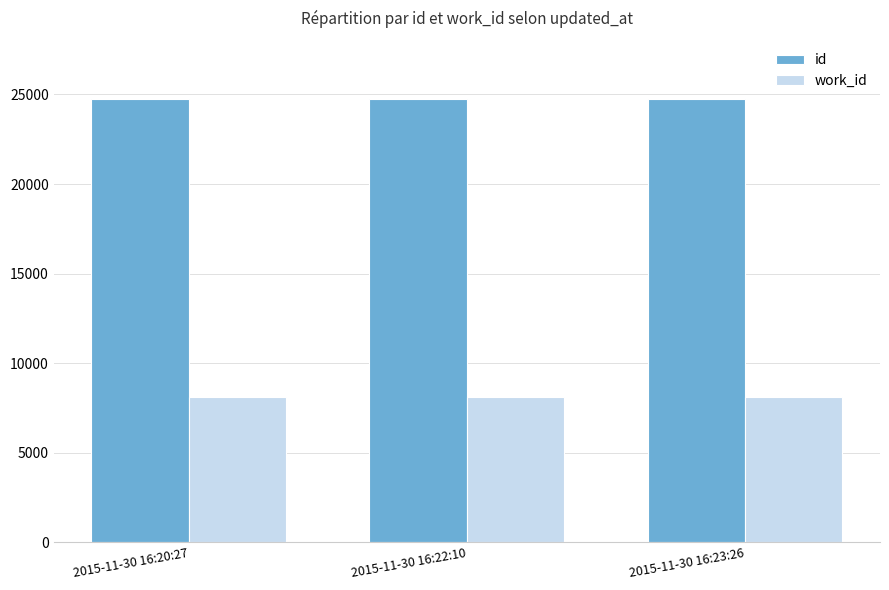

List the series in order of their peak value, lowest first.

work_id, id